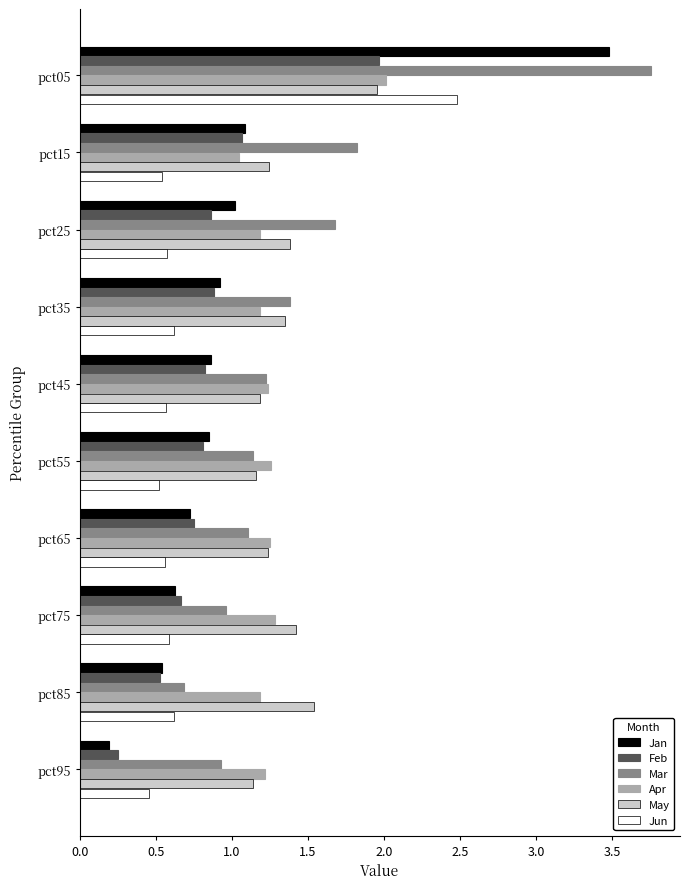

Which series has the largest range (max minus min)?

Jan